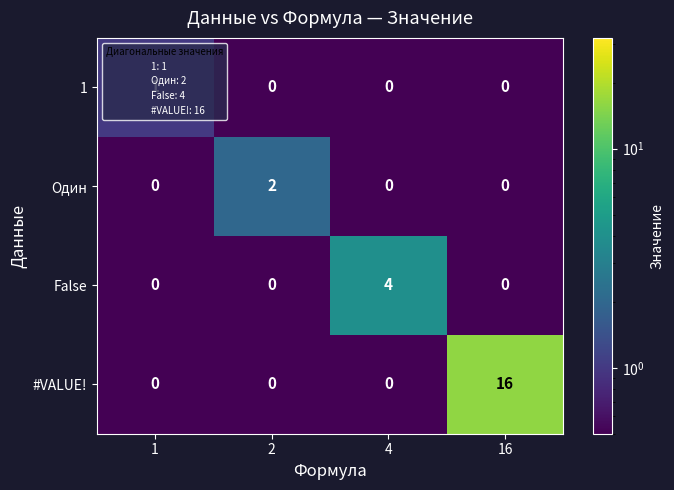

How many Один values are between 0 and 2?

4